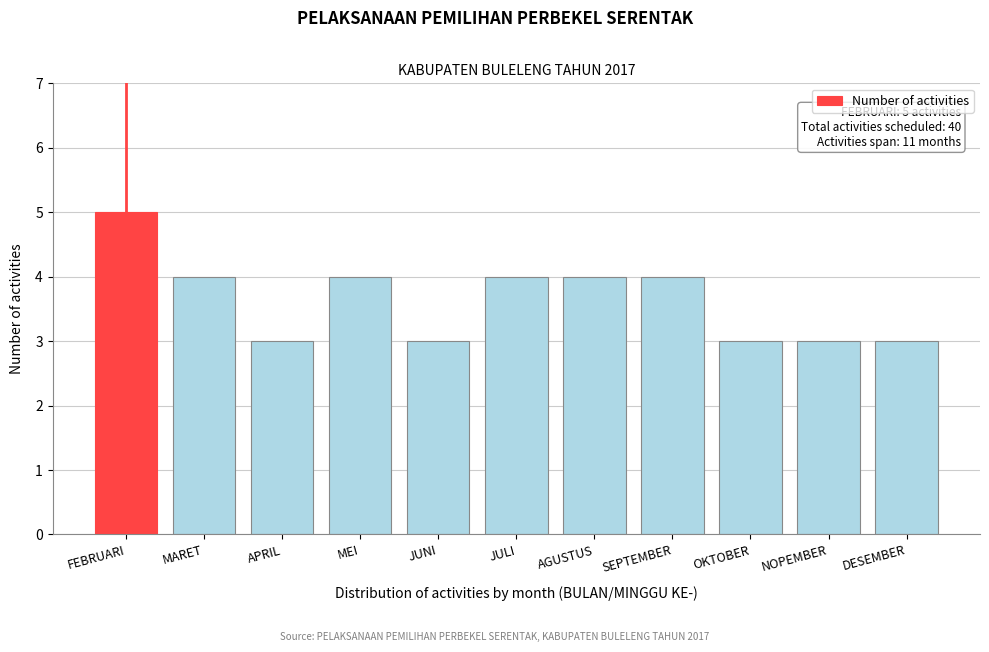

Reading left to right, what are all the values shown in this chart?

FEBRUARI=5	MARET=4	APRIL=3	MEI=4	JUNI=3	JULI=4	AGUSTUS=4	SEPTEMBER=4	OKTOBER=3	NOPEMBER=3	DESEMBER=3